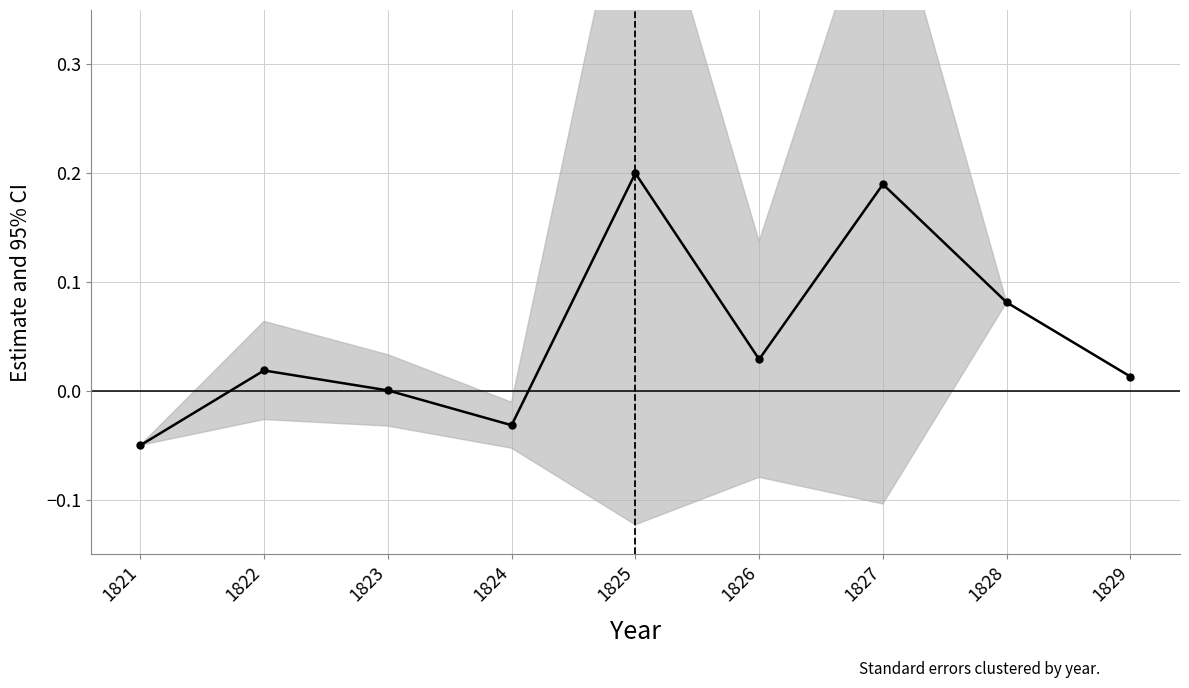

How many data points are above 0?

7